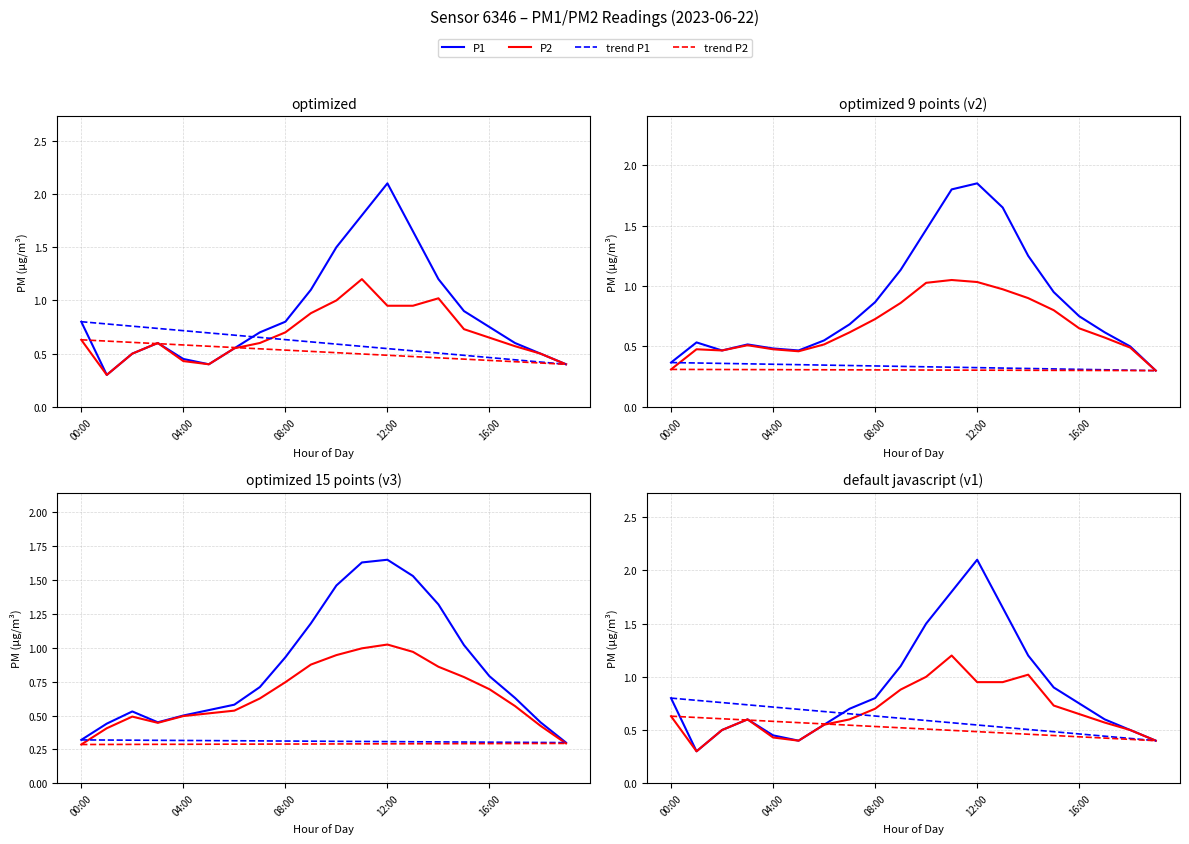

What is the difference between the maximum and minimum values in the trend P1 series?

0.4